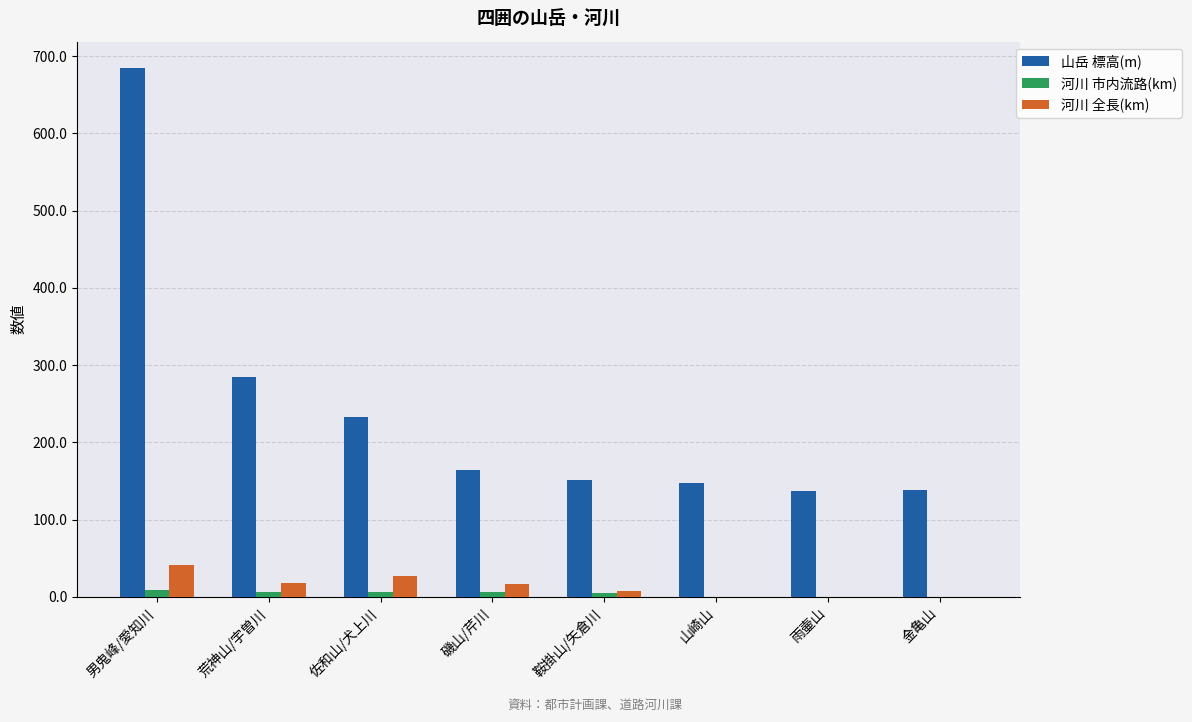

What are all the series names shown in the legend?

山岳 標高(m), 河川 市内流路(km), 河川 全長(km)